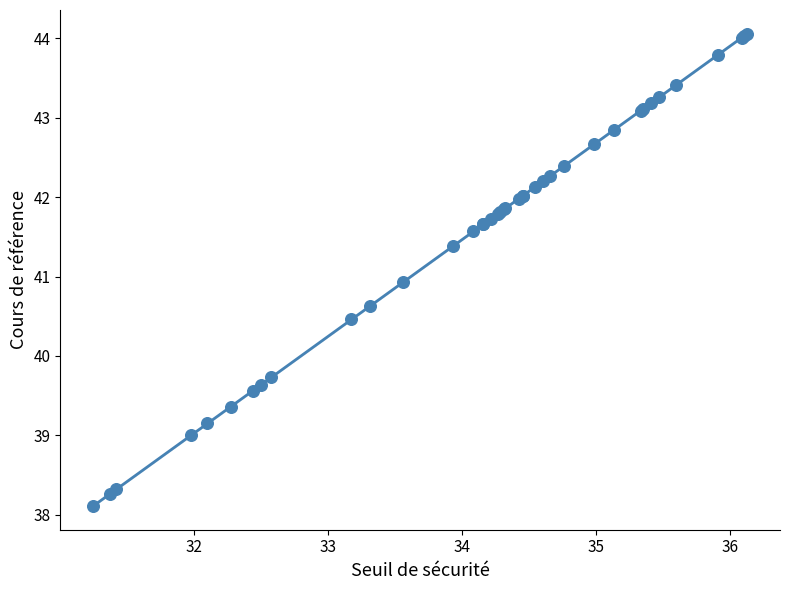

What Y value in the scatter plot is closest to 41?

40.9